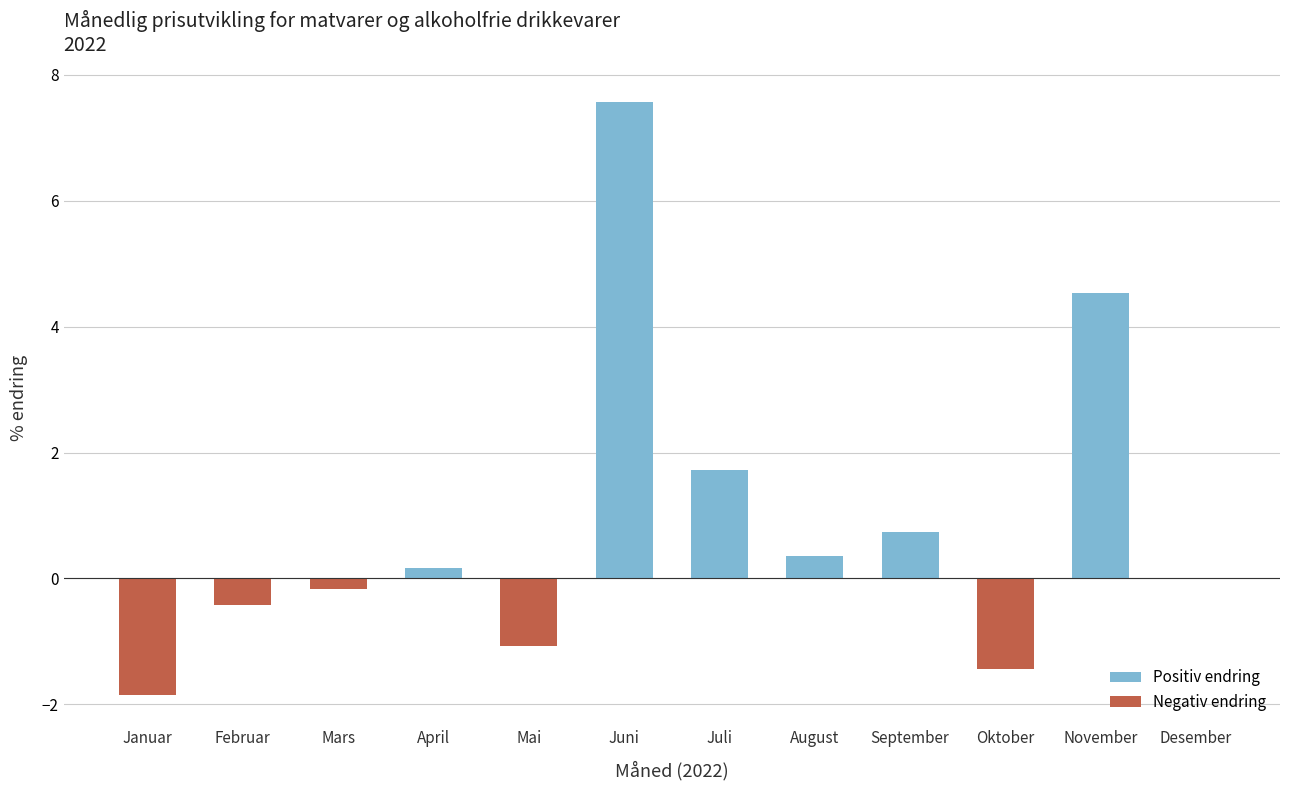

At which label does the data first exceed 0?

April